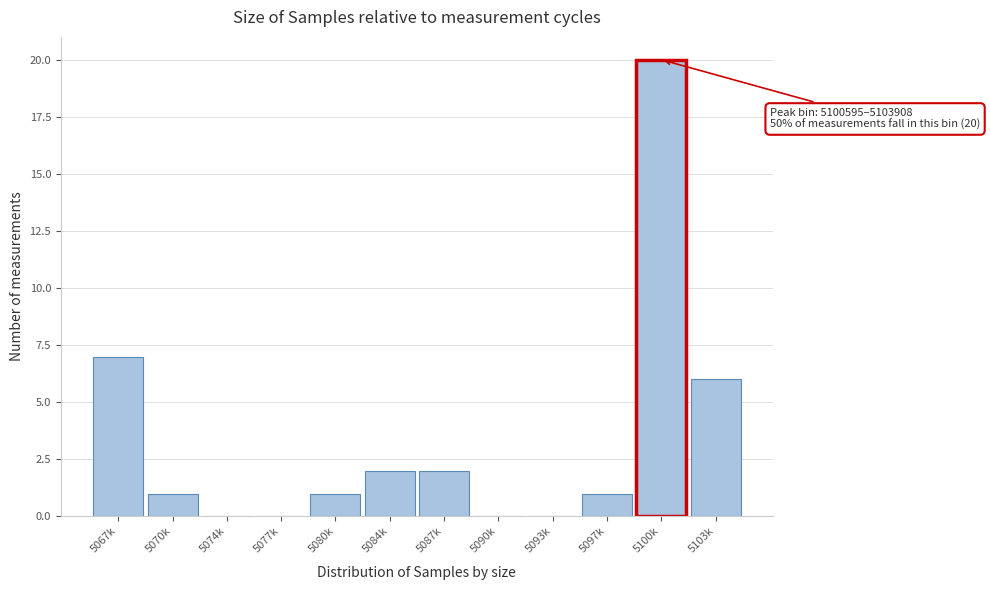

Reading left to right, transcribe all the data shown in this chart.

5067k=7	5070k=1	5074k=0	5077k=0	5080k=1	5084k=2	5087k=2	5090k=0	5093k=0	5097k=1	5100k=20	5103k=6